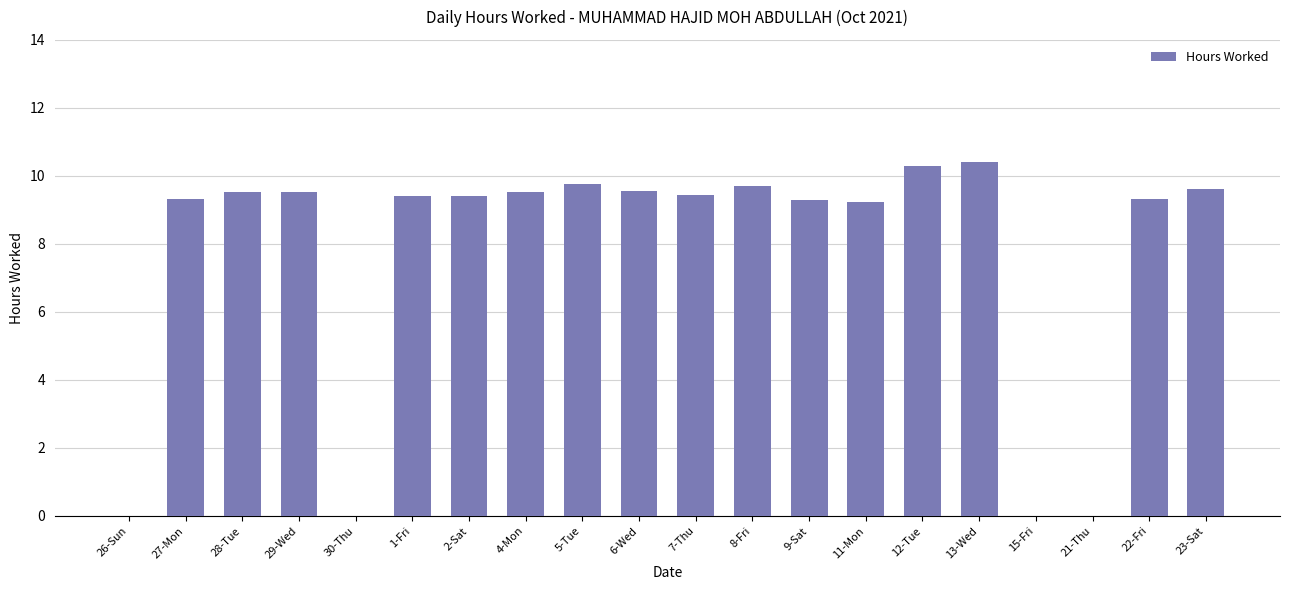

Does the chart contain stacked bars?

No